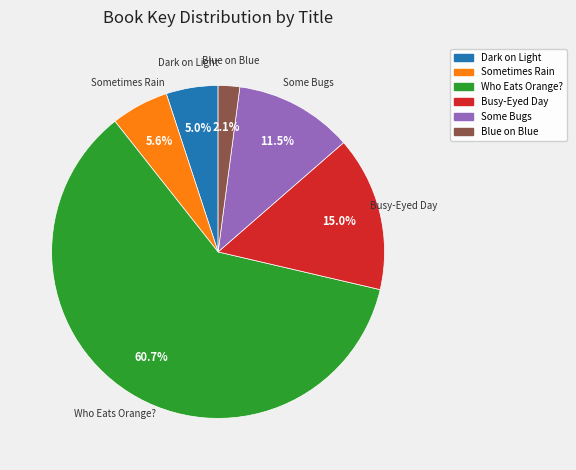

To the nearest percent, what percentage of the pie is Dark on Light?

5%